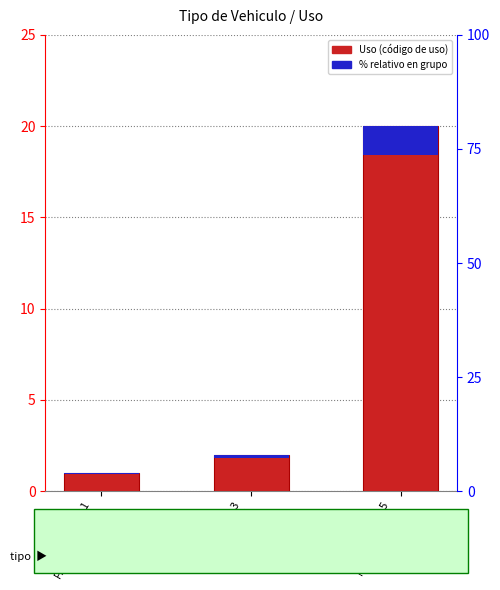

Does the chart contain any negative values?

No